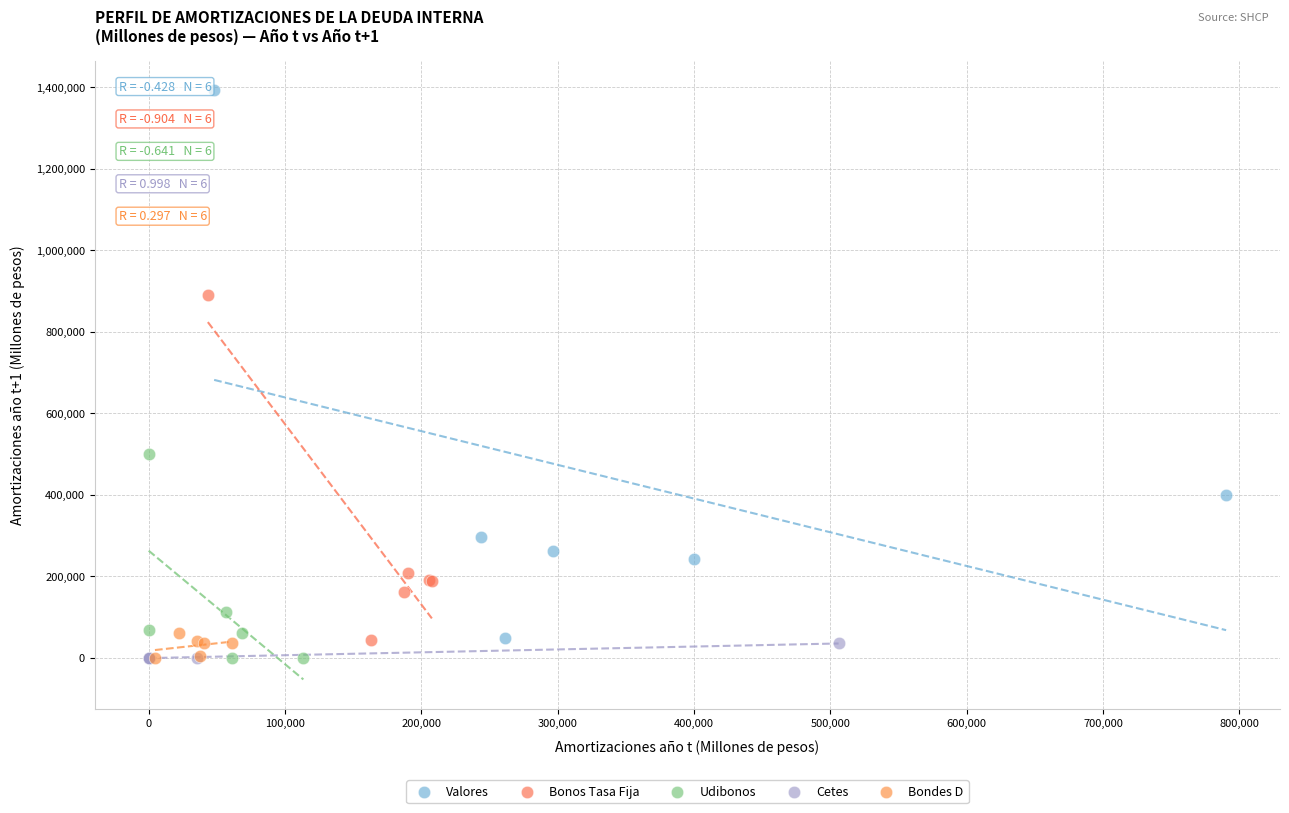

Which series has the widest spread of Y values?

Valores